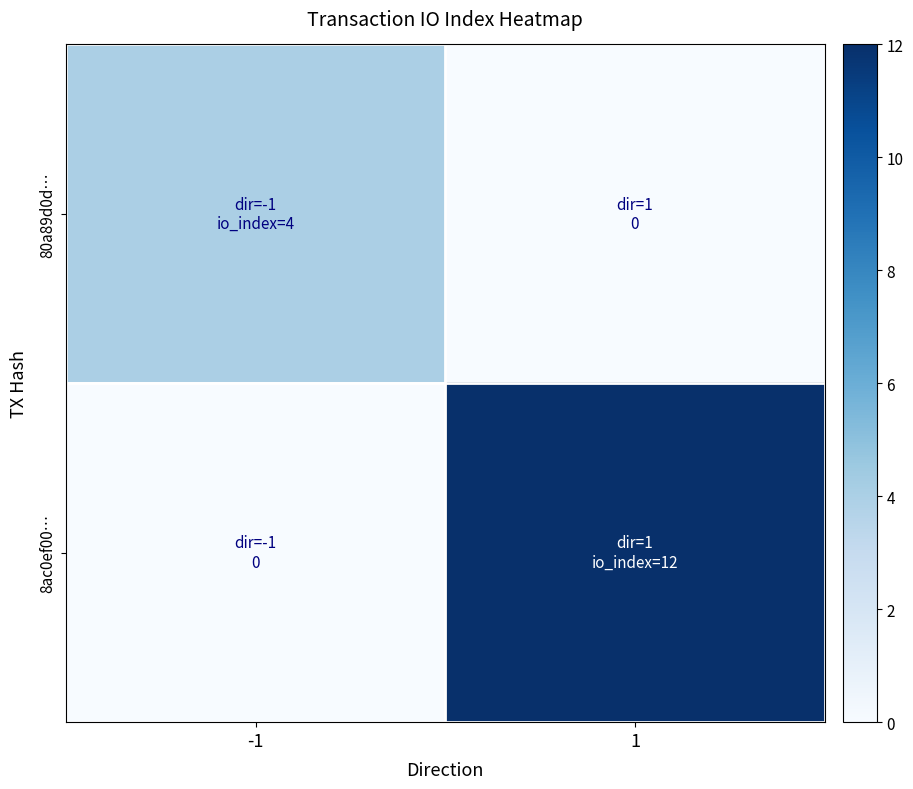

Which series has the largest range (max minus min)?

8ac0ef00…